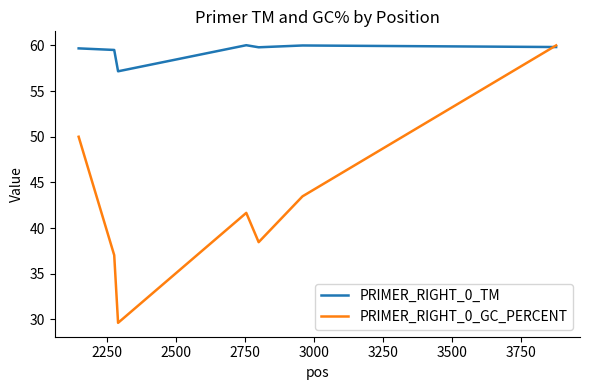

Is this an area chart (filled region under the line)?

No